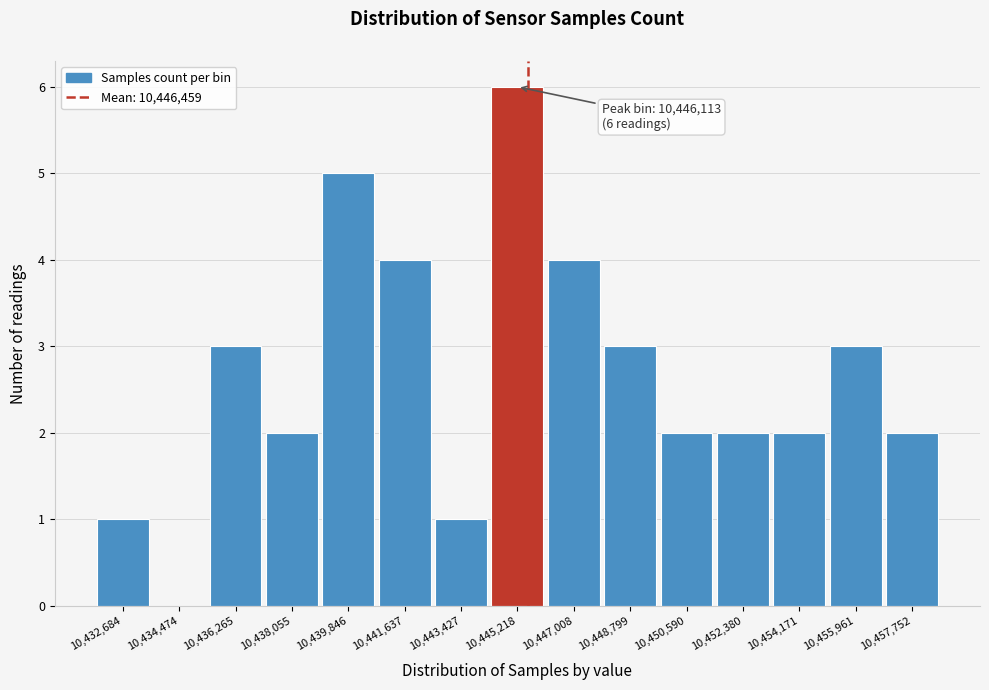

Reading left to right, extract all data points from this chart.

10,432,684=1	10,434,474=0	10,436,265=3	10,438,055=2	10,439,846=5	10,441,637=4	10,443,427=1	10,445,218=6	10,447,008=4	10,448,799=3	10,450,590=2	10,452,380=2	10,454,171=2	10,455,961=3	10,457,752=2